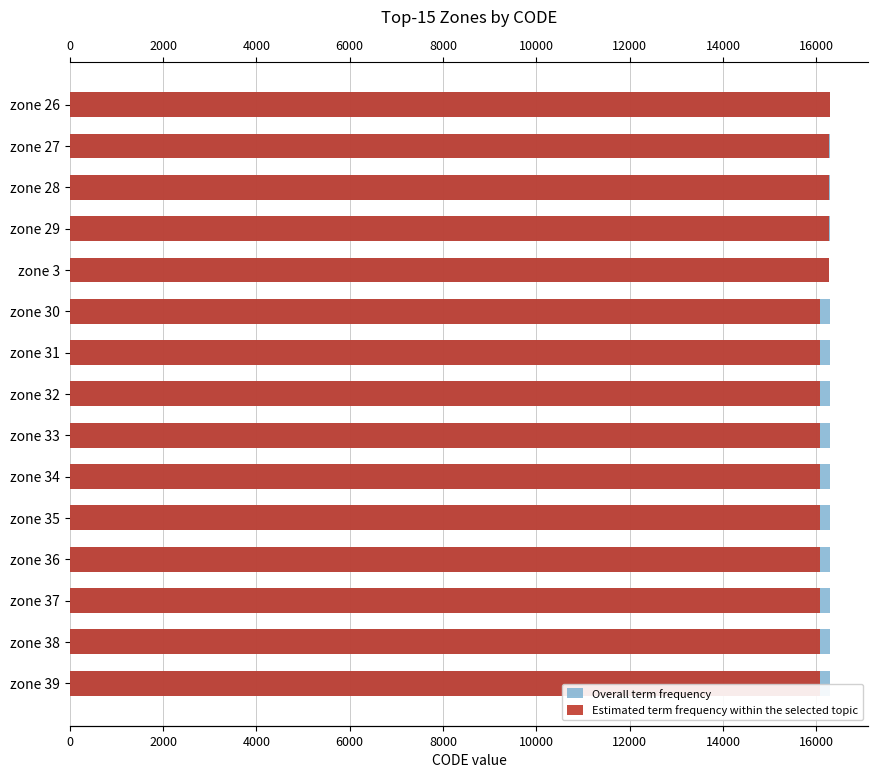

What is the approximate value of Overall term frequency at zone 36, to the nearest 10?

16300